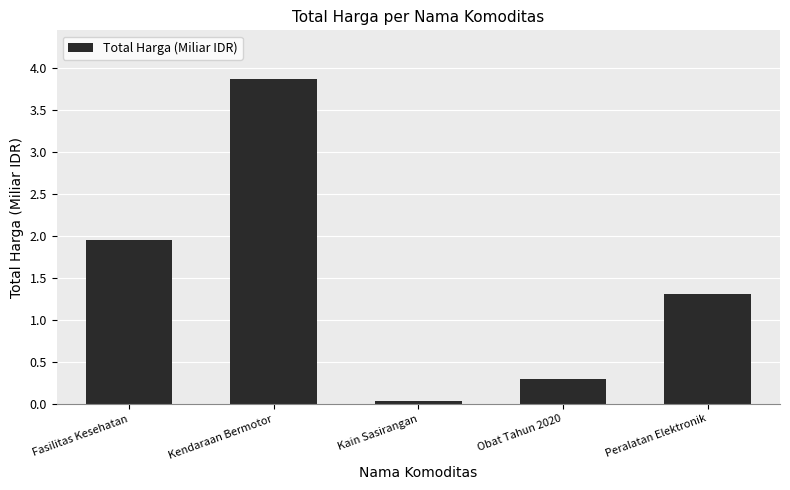

What is the average value?

1.5